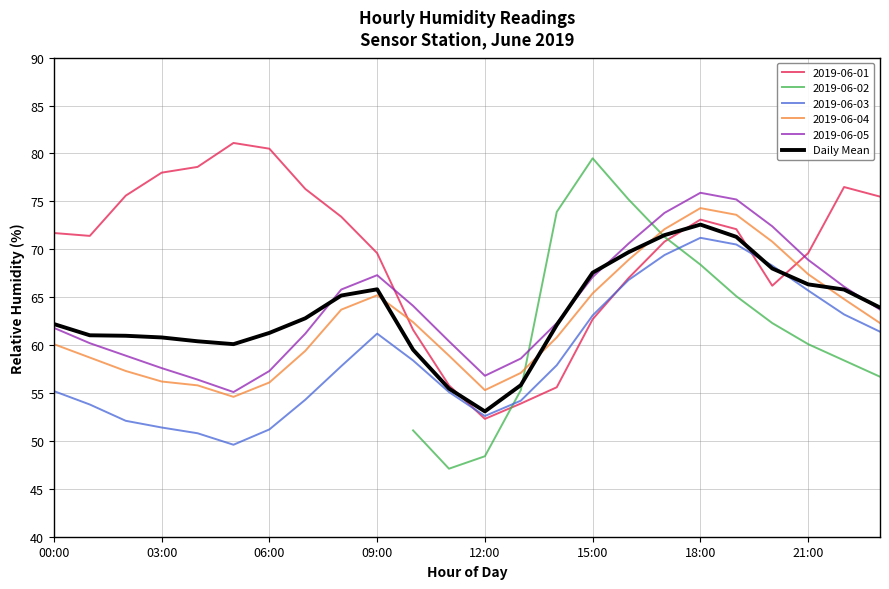

How many intersections are there between 2019-06-04 and 2019-06-01?

2